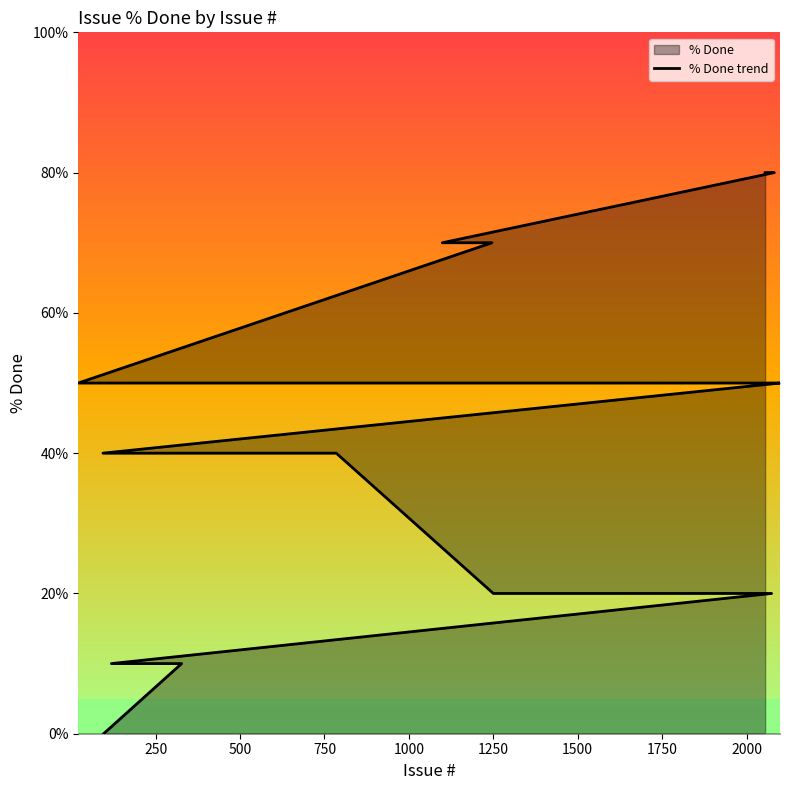

How many values are above zero?

19